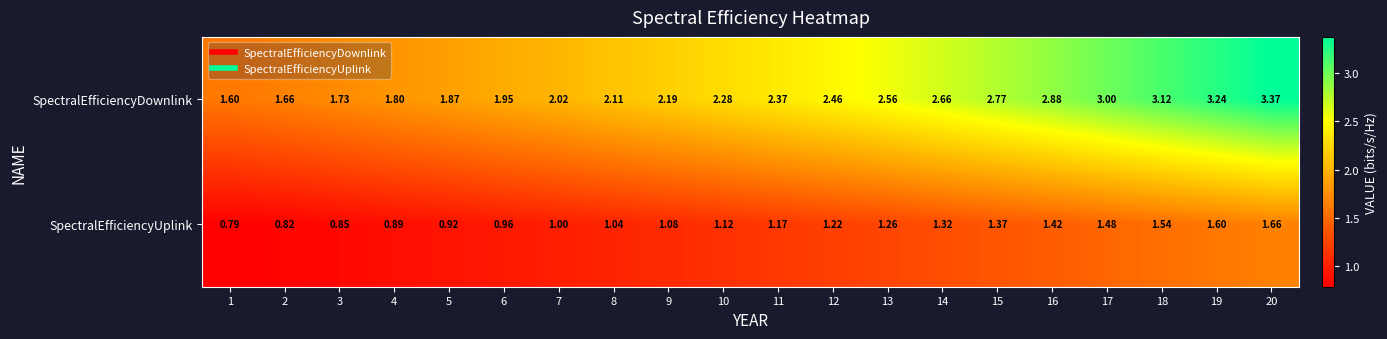

Which series has the largest total across all categories?

SpectralEfficiencyDownlink